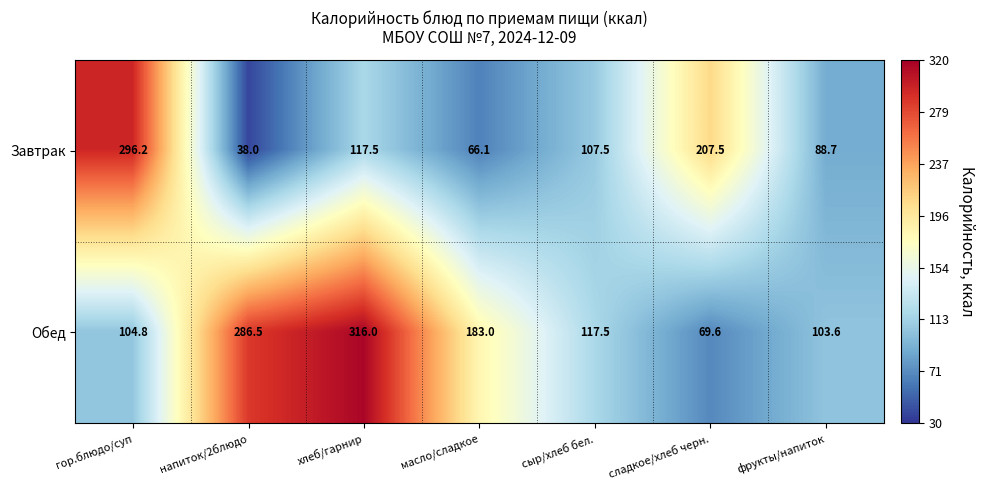

What is the difference between the highest and lowest values at напиток/2блюдо?

248.5